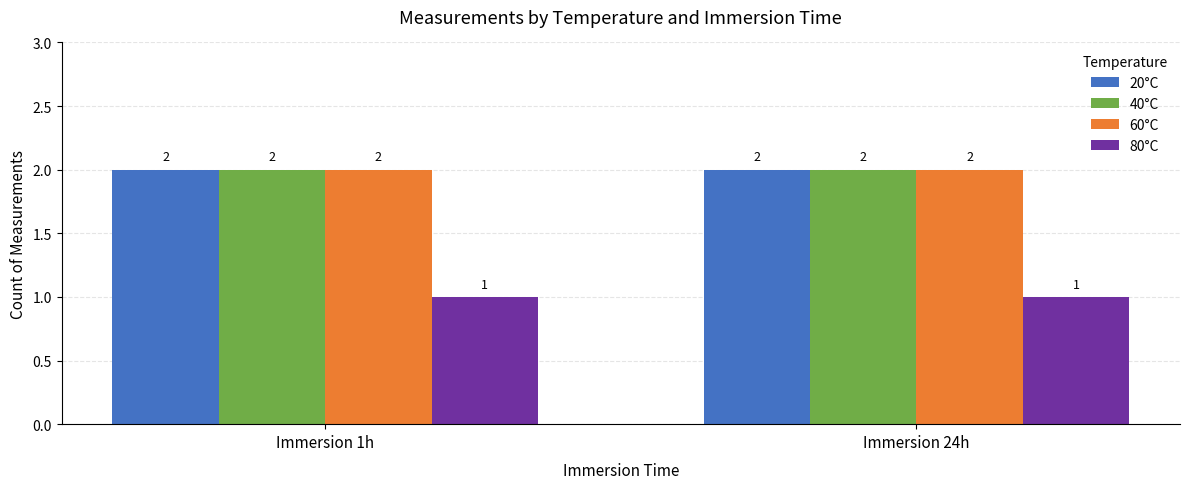

The 60°C series shows 2 at Immersion 1h. True or false?

True